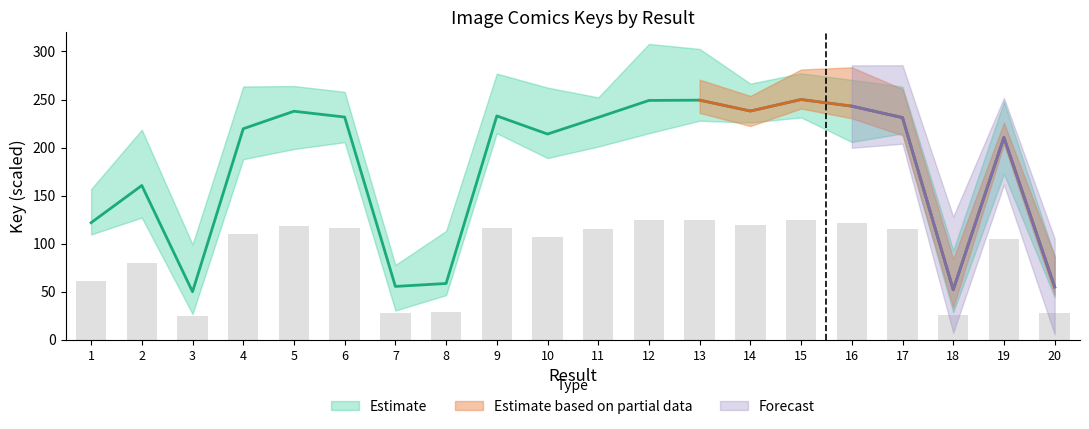

What is the sum of all values?

3592.3